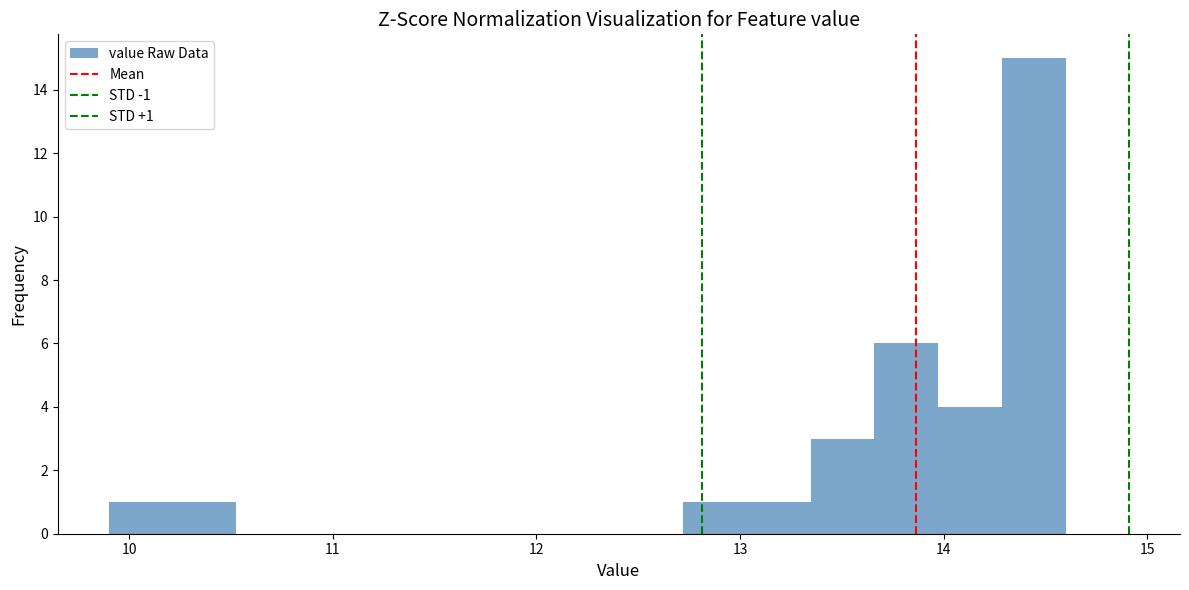

Read against the x-axis, roughly where is the centre of the tallest bar?

14.4